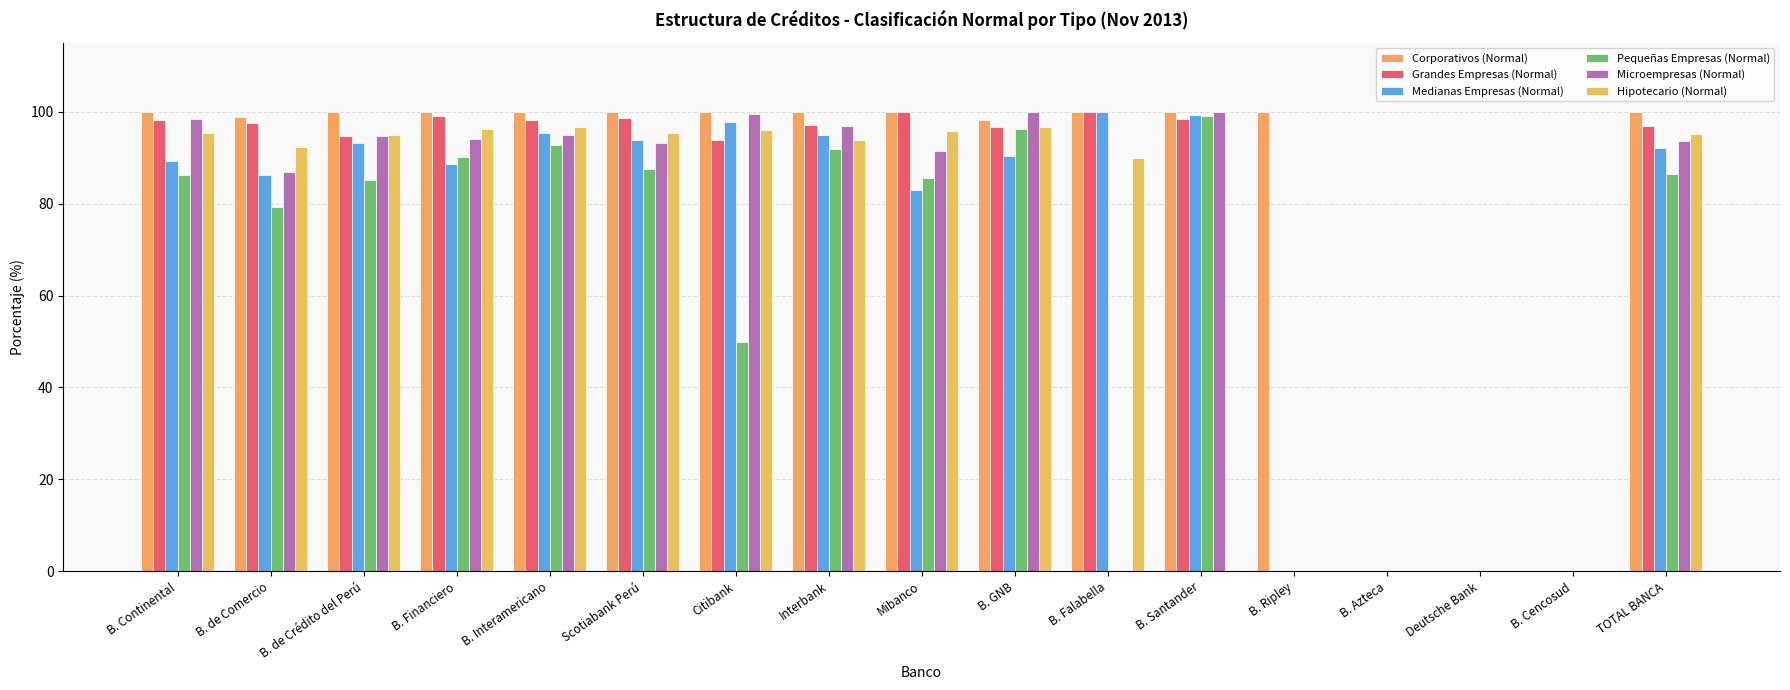

The value of Grandes Empresas (Normal) at B. Santander is 144.4. True or false?

False